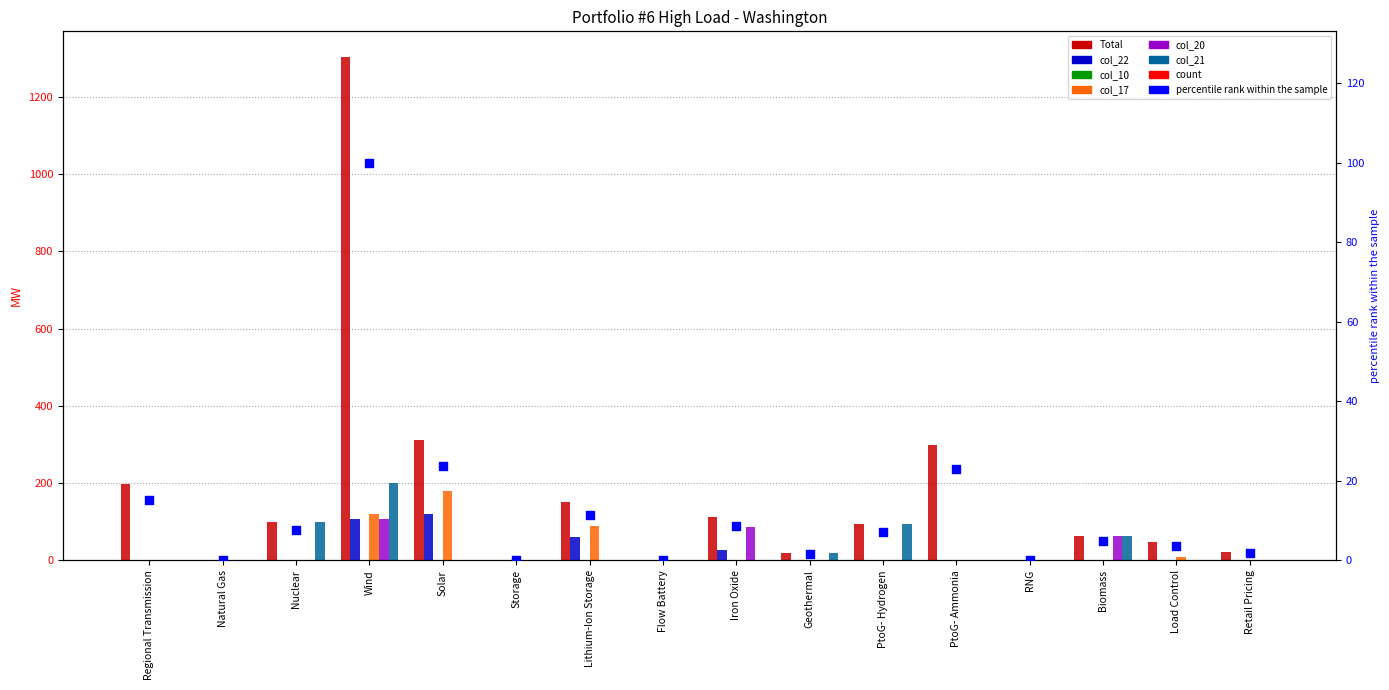

Which series reaches the minimum Y coordinate?

Total